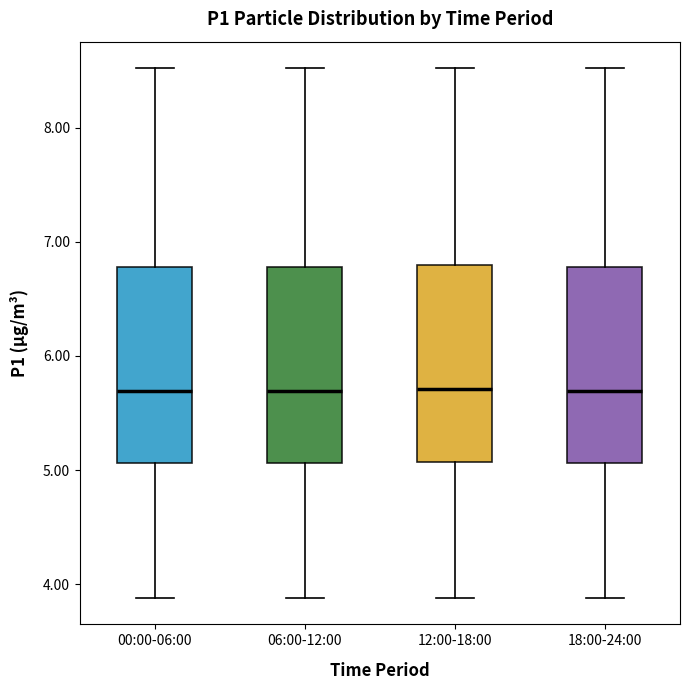

Reading left to right, read every box against the y-axis: the position of its median line, the range the box covers, and the ends of its whiskers. The values are not printed on the chart, so give them approximately, as read against the axis.

00:00-06:00: median 5.7, box 5.1 to 6.8, whiskers 3.9 to 8.5
06:00-12:00: median 5.7, box 5.1 to 6.8, whiskers 3.9 to 8.5
12:00-18:00: median 5.7, box 5.1 to 6.8, whiskers 3.9 to 8.5
18:00-24:00: median 5.7, box 5.1 to 6.8, whiskers 3.9 to 8.5